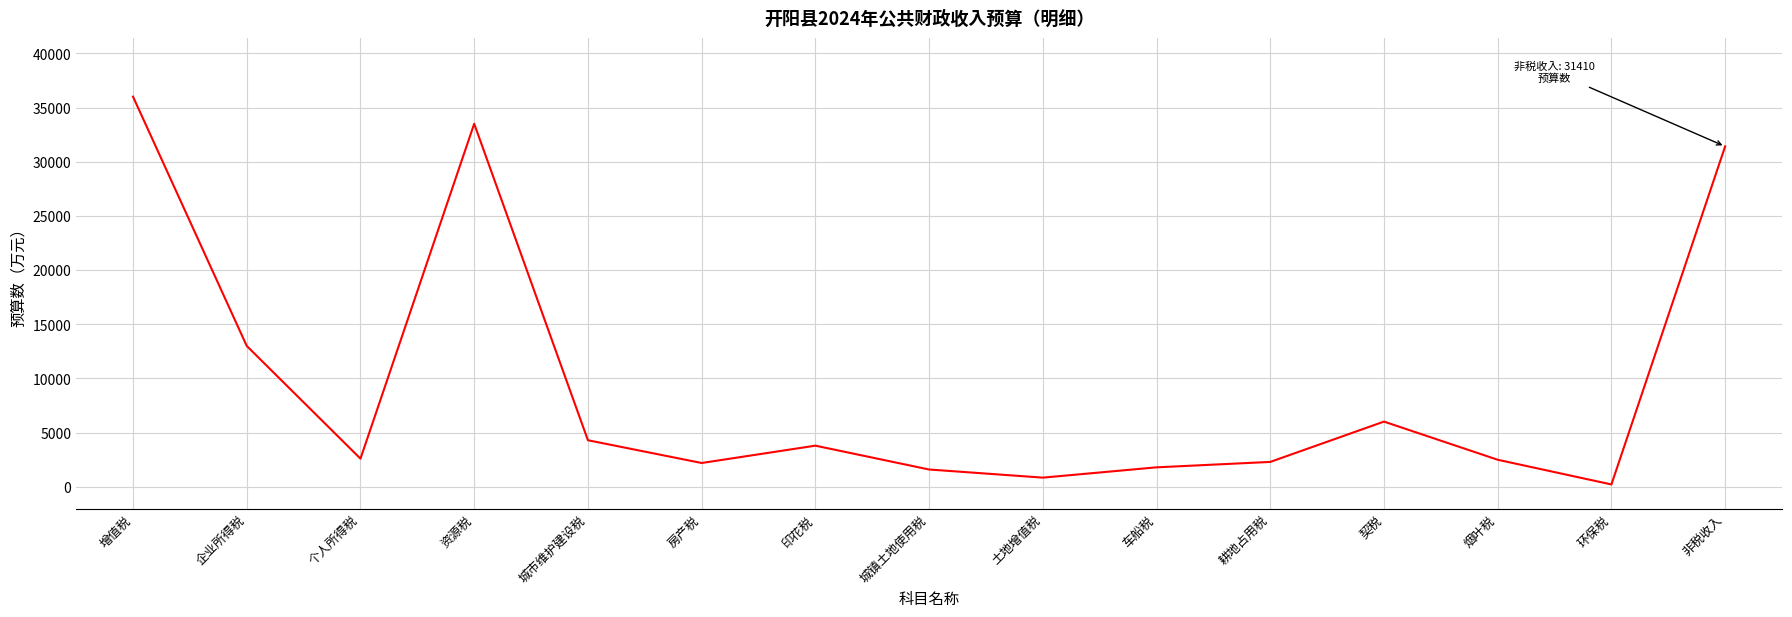

Is this an area chart (filled region under the line)?

No